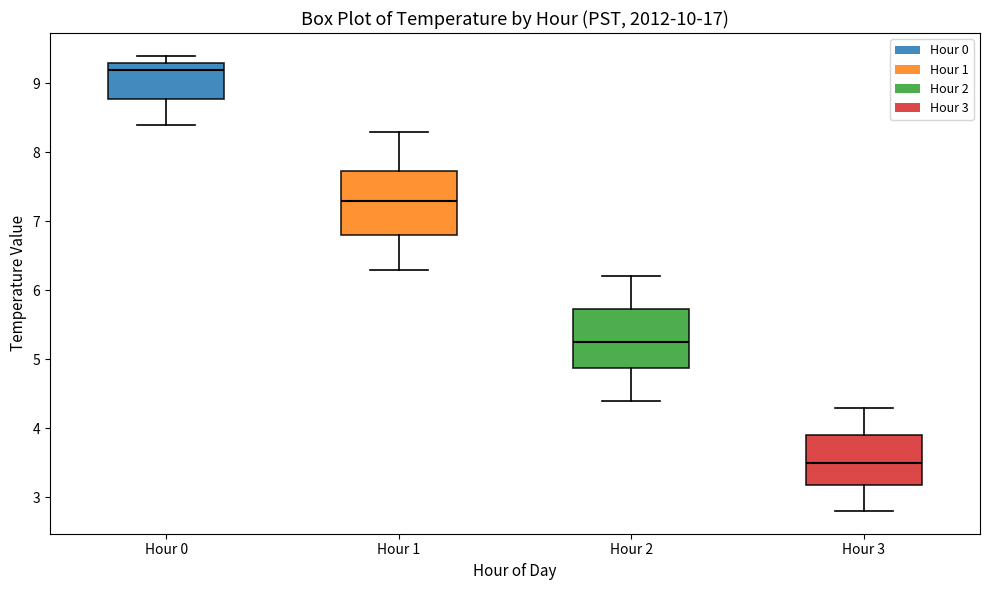

Reading left to right, read every box against the y-axis: the position of its median line, the range the box covers, and the ends of its whiskers. The values are not printed on the chart, so give them approximately, as read against the axis.

Hour 0: median 9.2, box 8.8 to 9.3, whiskers 8.4 to 9.4
Hour 1: median 7.3, box 6.8 to 7.7, whiskers 6.3 to 8.3
Hour 2: median 5.3, box 4.9 to 5.7, whiskers 4.4 to 6.2
Hour 3: median 3.5, box 3.2 to 3.9, whiskers 2.8 to 4.3